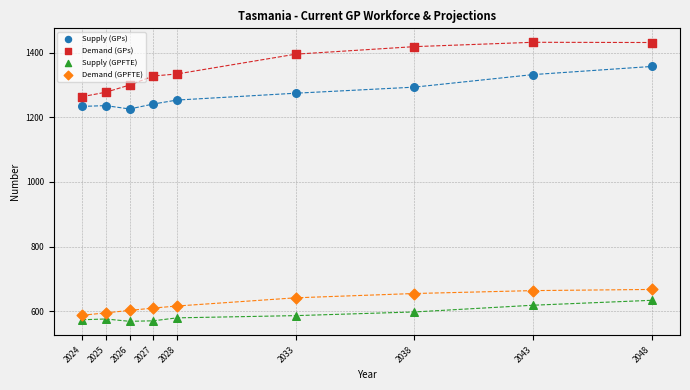

What is the X range (max minus min) for the scatter plot?

24.0